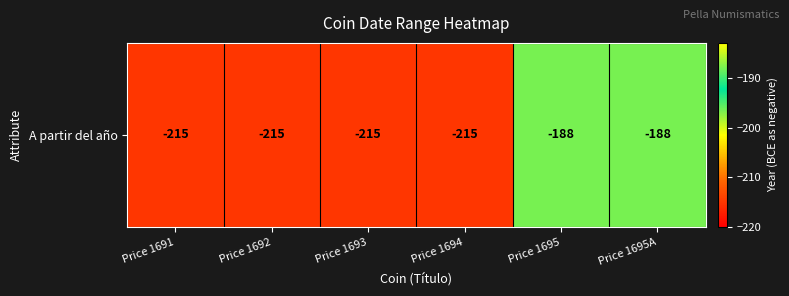

The value at Price 1691 is -215. True or false?

True